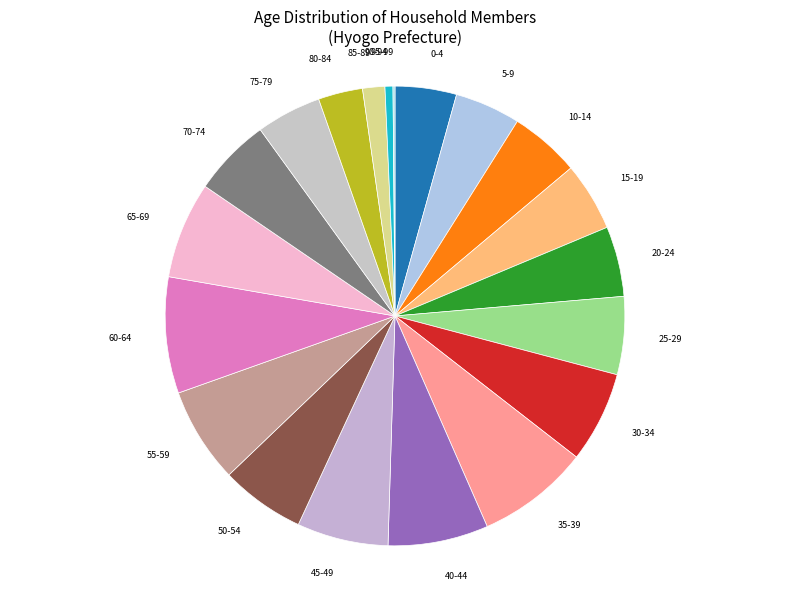

Does any single category account for the majority?

No